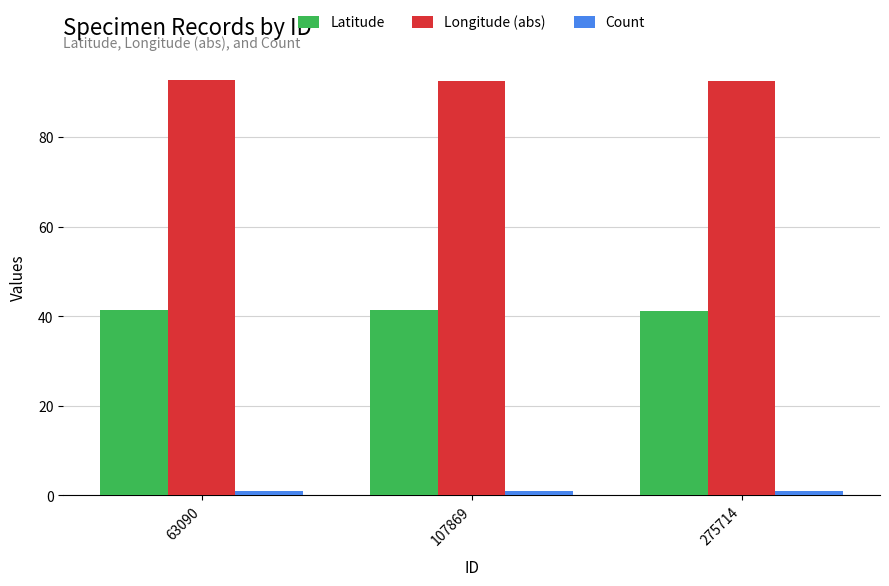

Rank the series by their maximum value, from lowest to highest.

Count, Latitude, Longitude (abs)